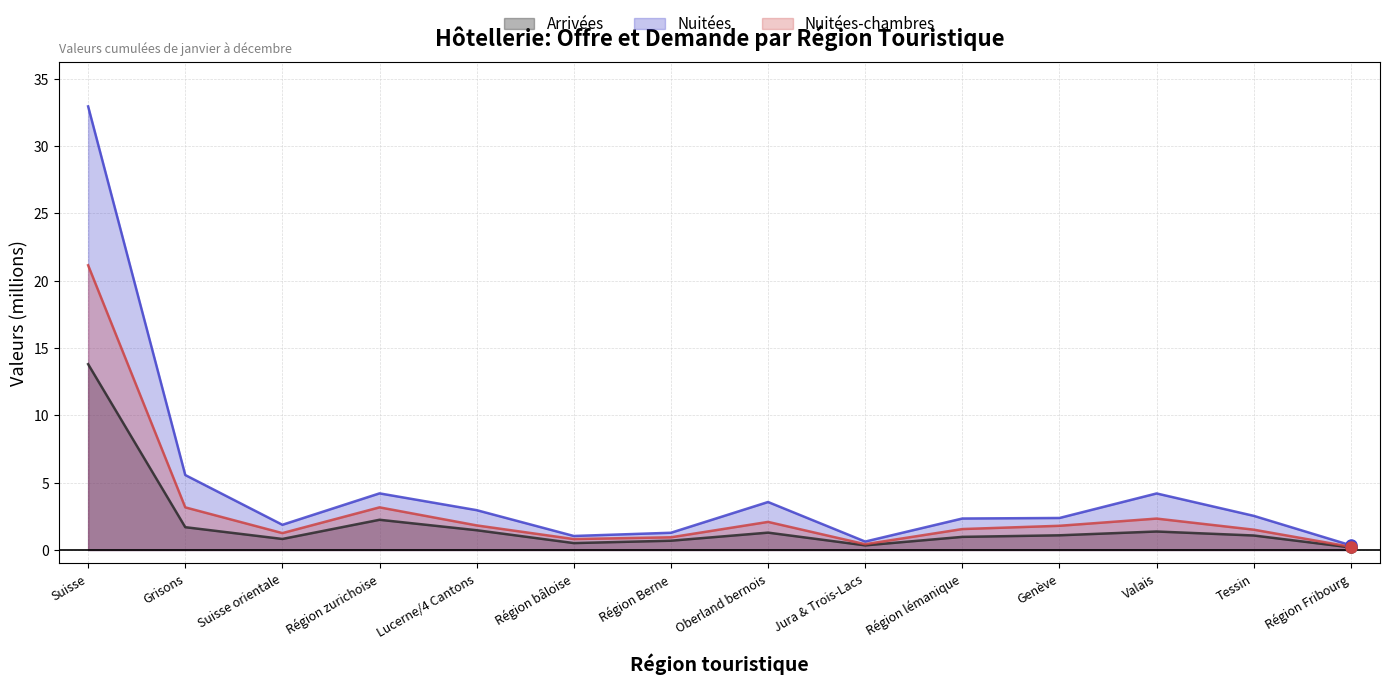

What is the value of the Nuitées point at the 11th from the left?

2.4